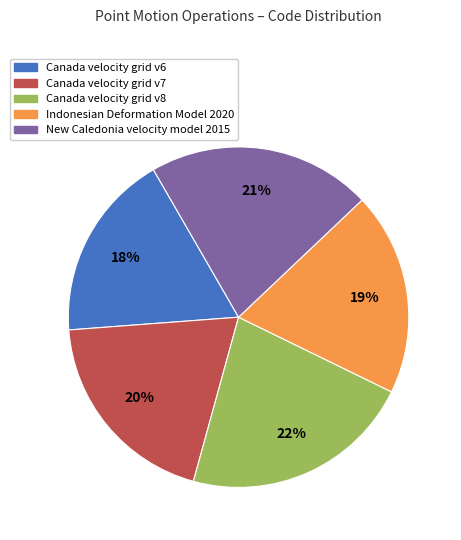

Is it true that Canada velocity grid v6 is 18% of the pie?

True